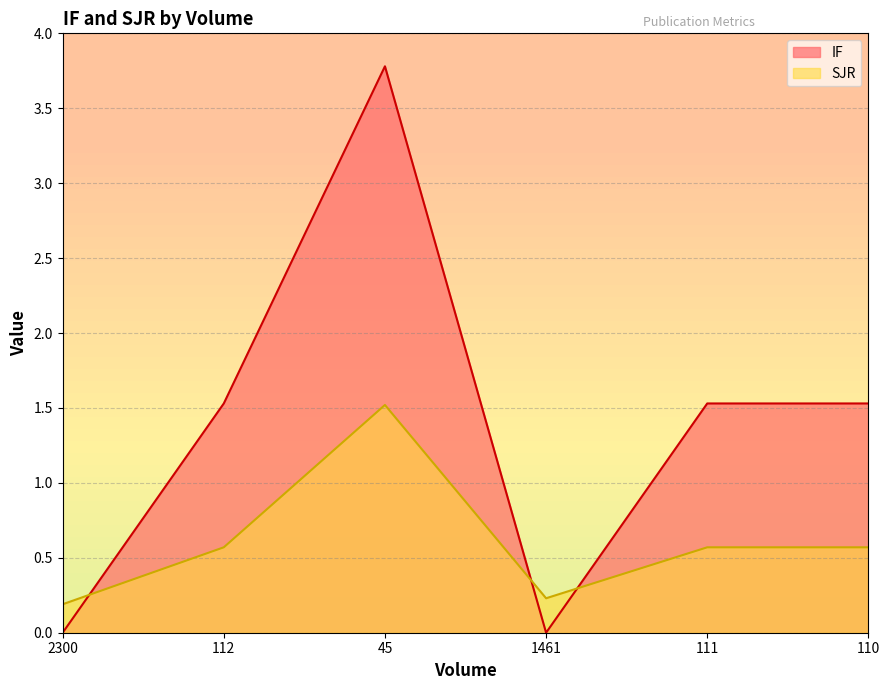

Which series changed the most between 1461 and 111?

IF